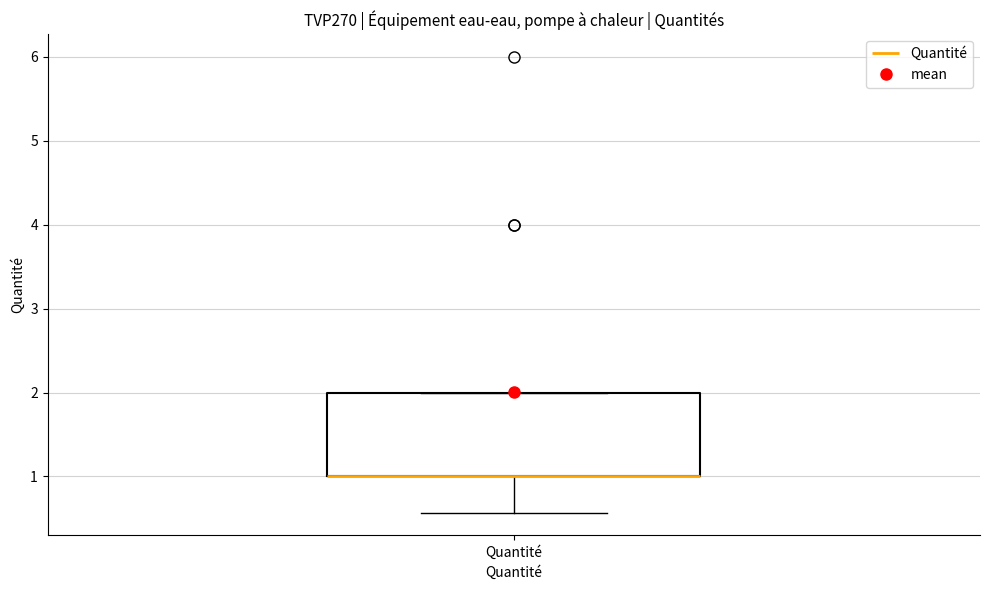

Where is the upper edge of the box for Quantité on the y-axis? The values are not printed on the chart, so give them approximately, as read against the axis.

2.0